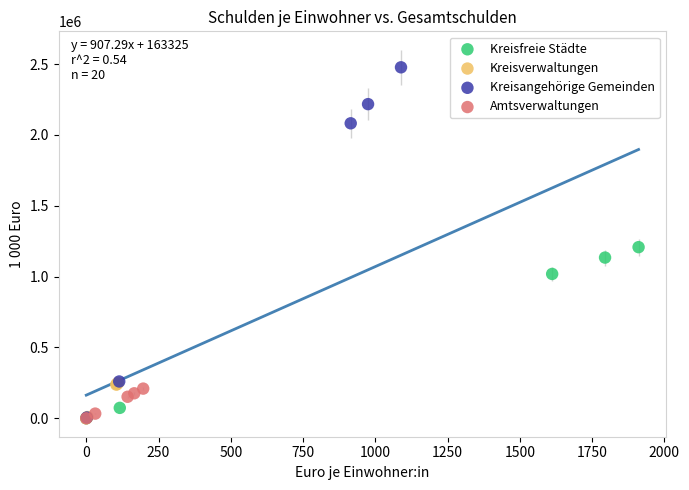

Which series contains the highest Y value?

Kreisangehörige Gemeinden